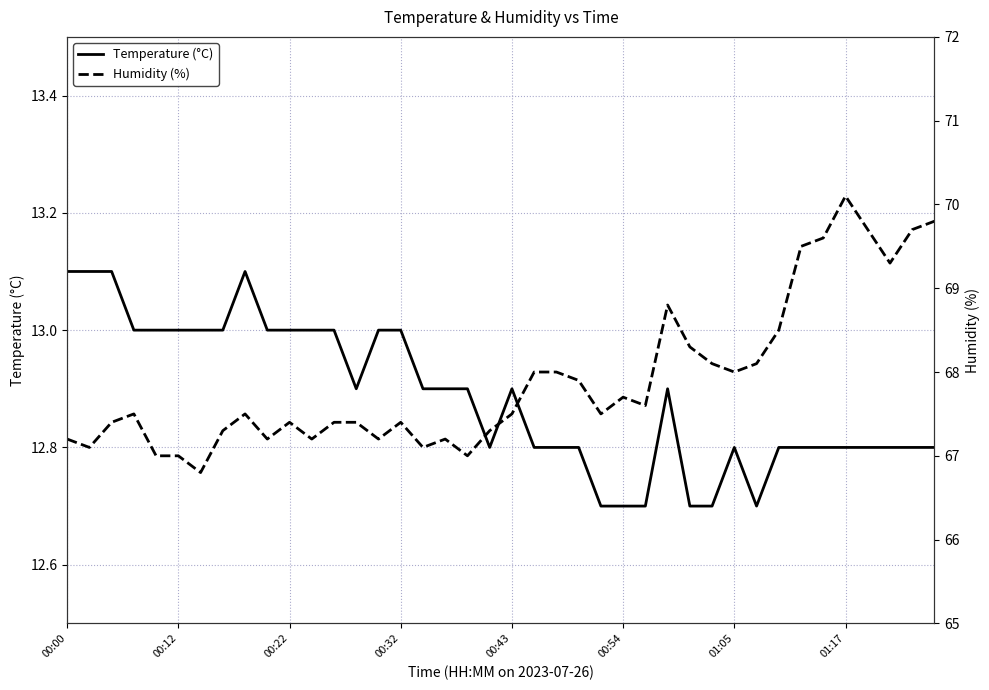

Is it true that Temperature (°C) equals 12.9 at 00:43?

True